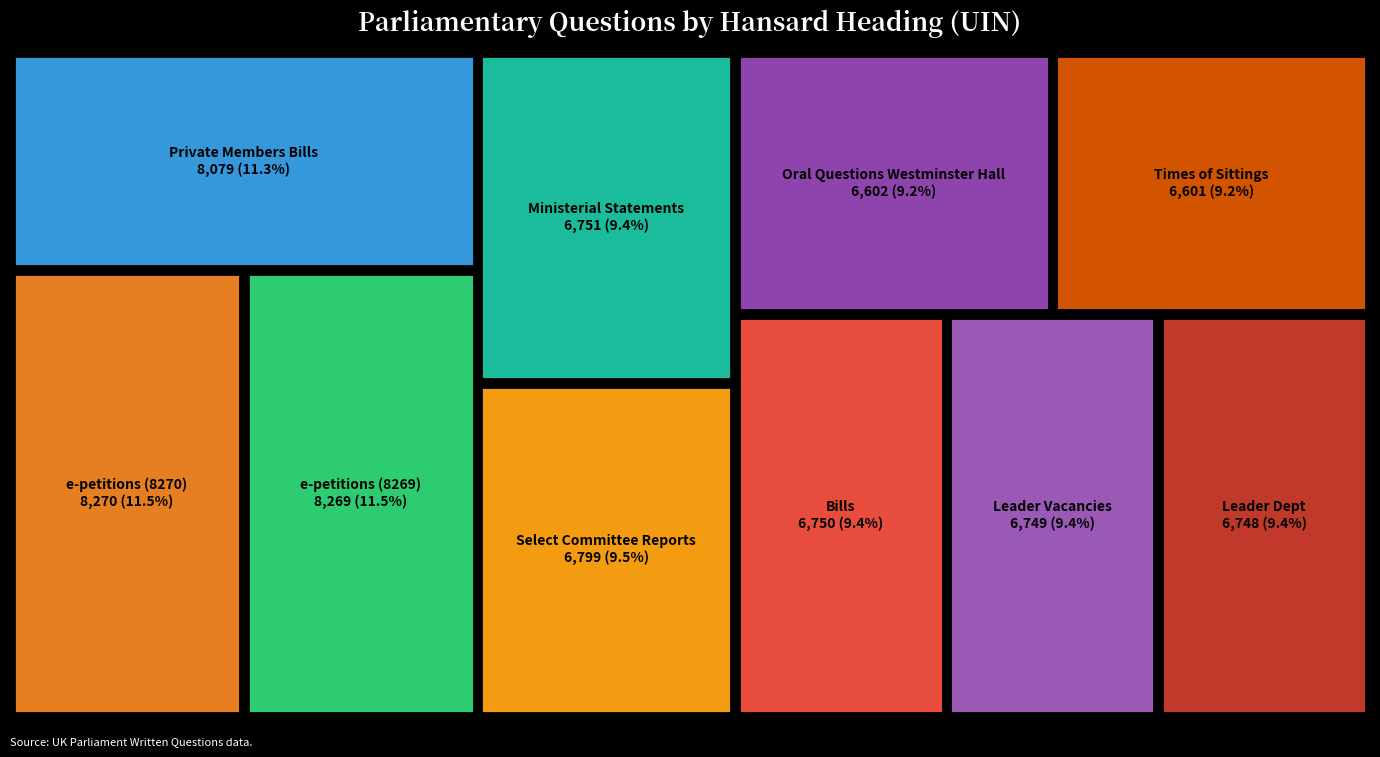

Reading left to right, transcribe all the data shown in this chart.

8079	8269	8270	6750	6749	6748	6751	6799	6601	6602